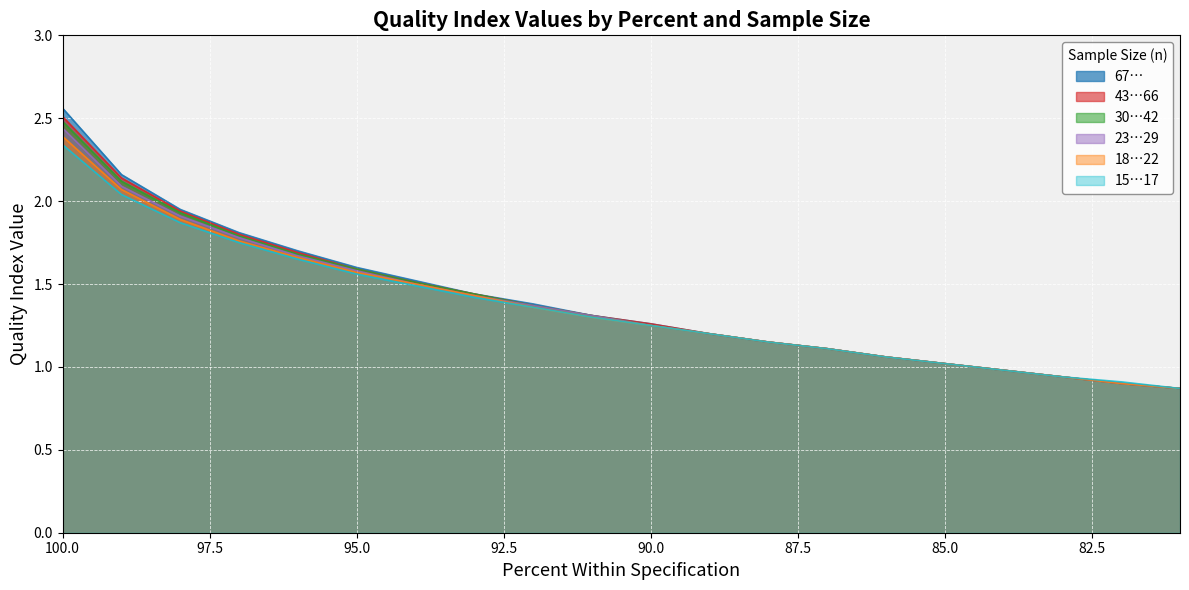

The value of 23…29 at 100 is 4.2. True or false?

False